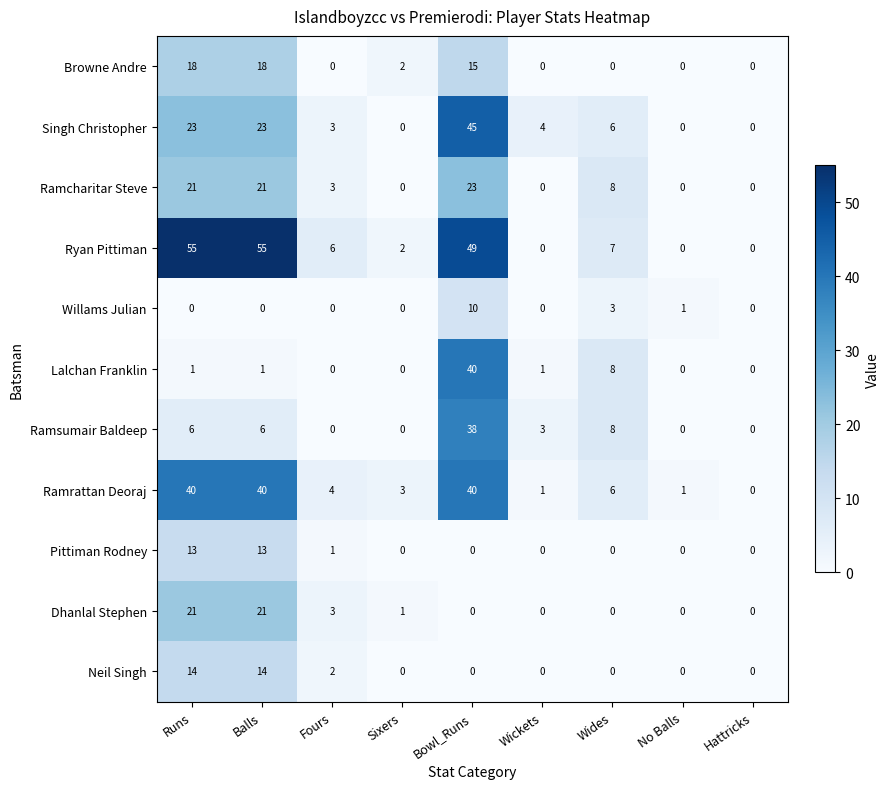

The value of Ramsumair Baldeep at Fours is 0. True or false?

True